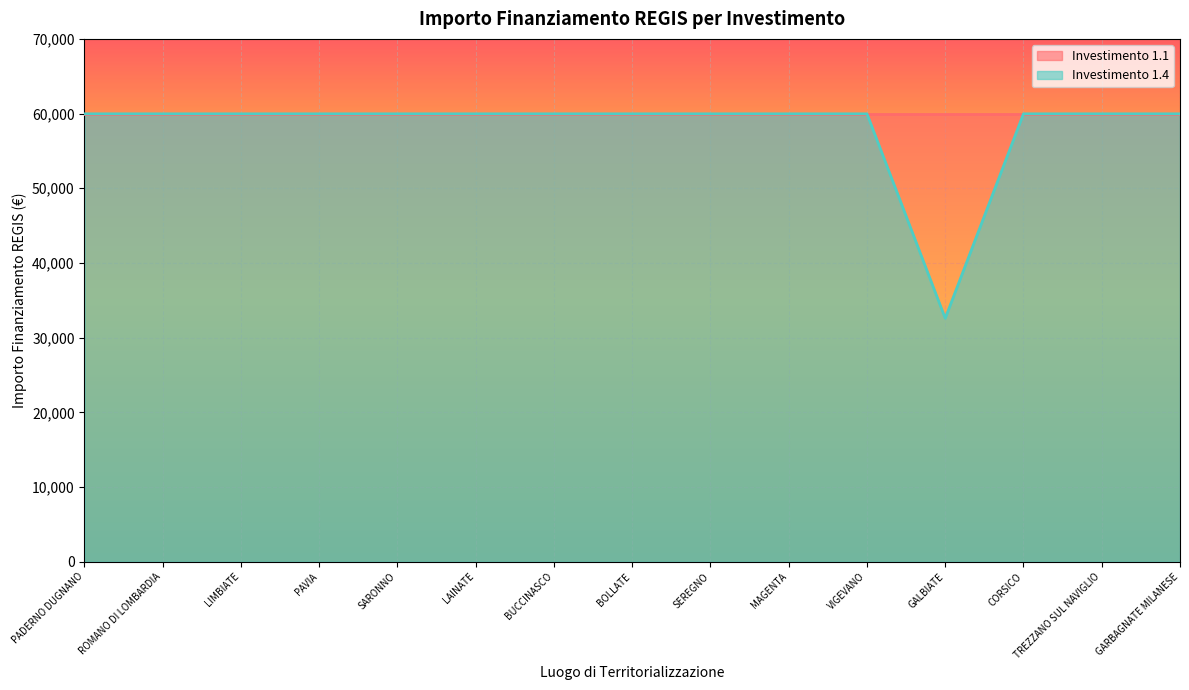

What is the ratio of the value at SEREGNO to the value at GARBAGNATE MILANESE?

1.0